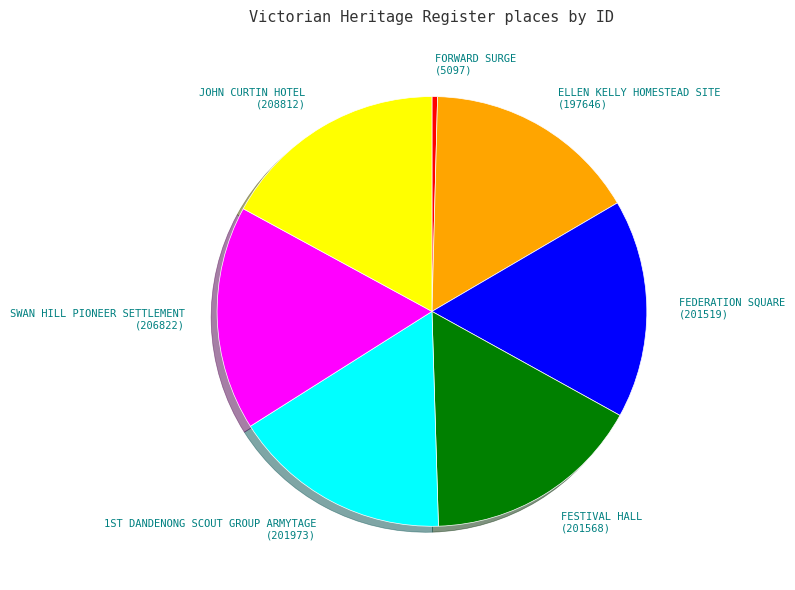

Do SWAN HILL PIONEER SETTLEMENT (206822) and ELLEN KELLY HOMESTEAD SITE (197646) together represent more than half of the pie?

No